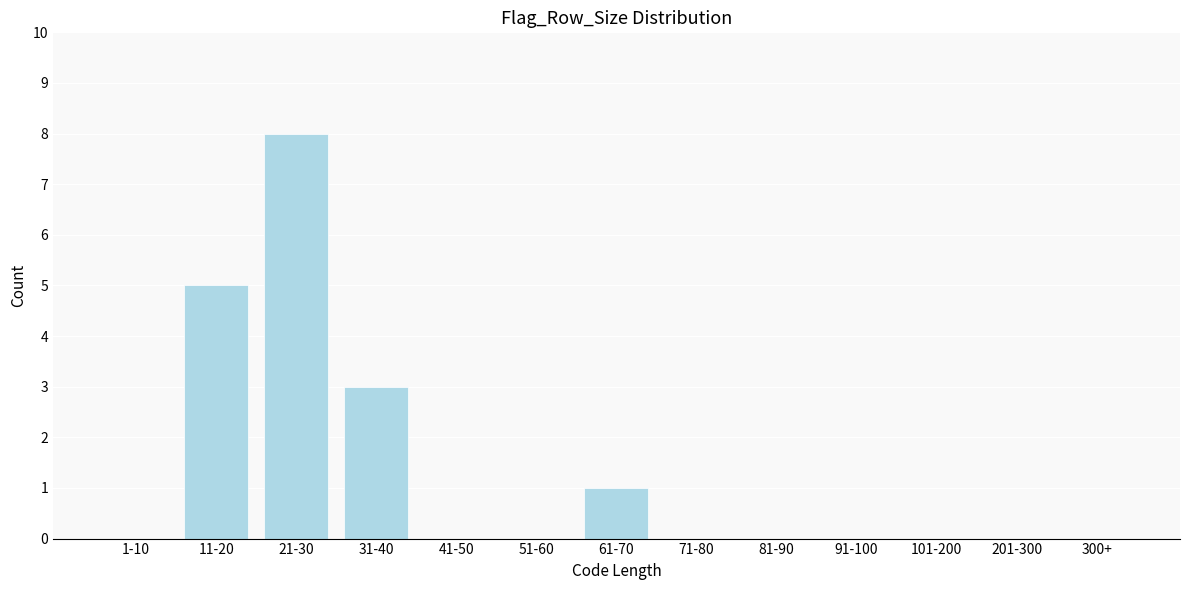

Reading right to left, what are all the values shown in this chart?

300+=0	201-300=0	101-200=0	91-100=0	81-90=0	71-80=0	61-70=1	51-60=0	41-50=0	31-40=3	21-30=8	11-20=5	1-10=0